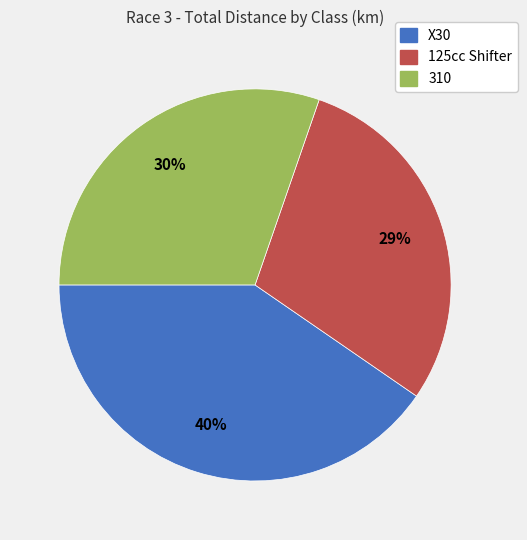

Does any single category account for the majority?

No